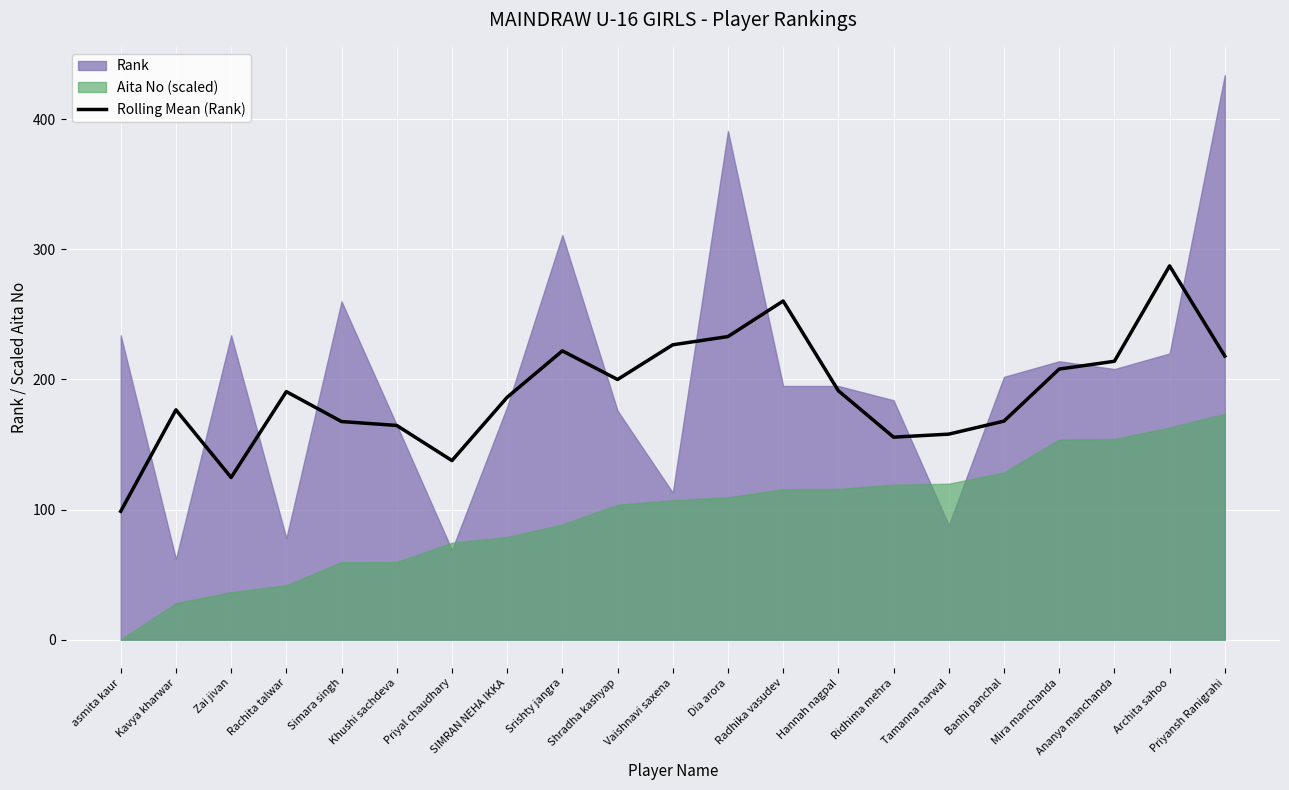

What position from the left is Zai jivan?

3